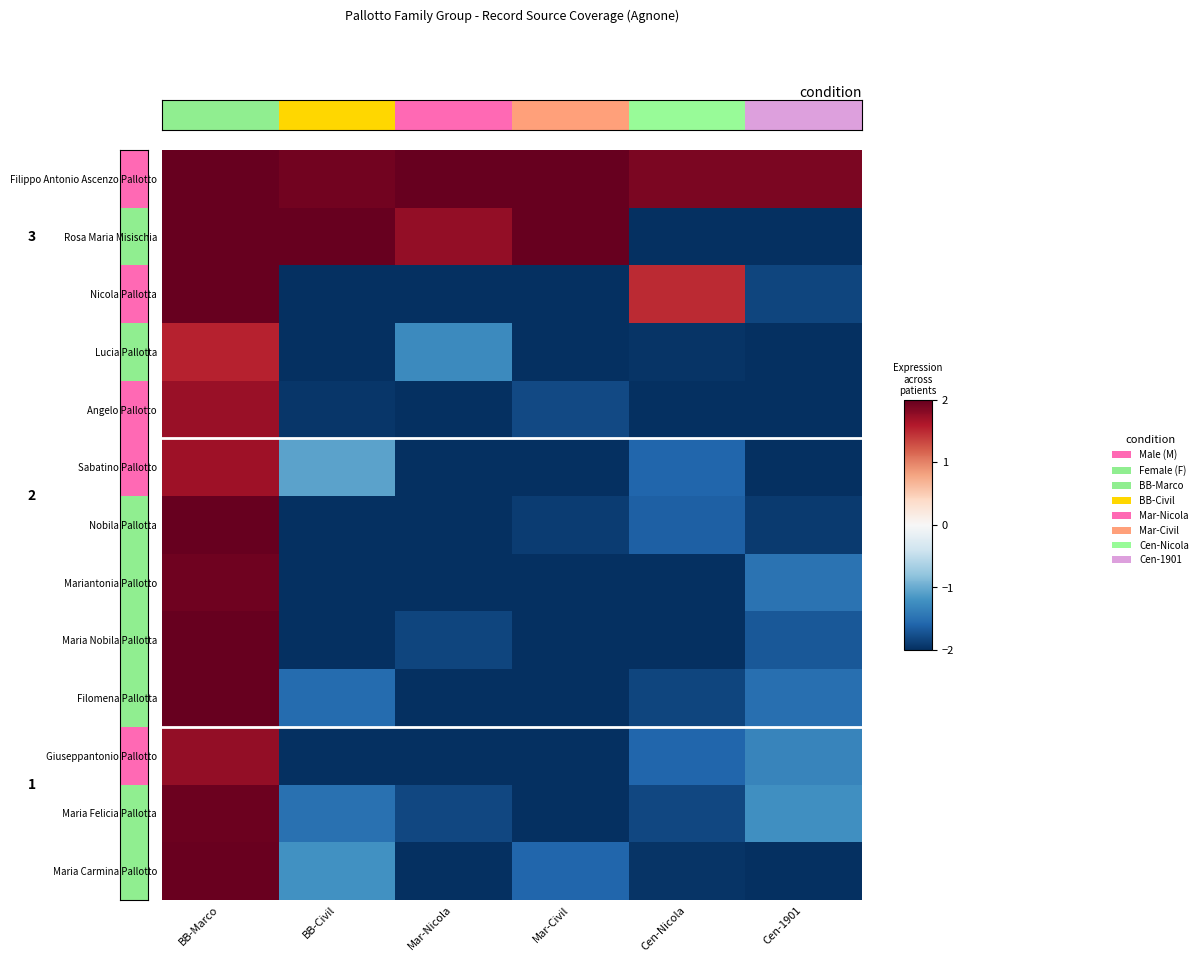

At BB-Civil, list the series in order from largest to smallest.

Rosa Maria Misischia, Filippo Antonio Ascenzo Pallotto, Sabatino Pallotto, Maria Carmina Pallotto, Maria Felicia Pallotta, Filomena Pallotta, Angelo Pallotto, Nicola Pallotta, Lucia Pallotta, Nobila Pallotta, Mariantonia Pallotto, Maria Nobila Pallotta, Giuseppantonio Pallotto